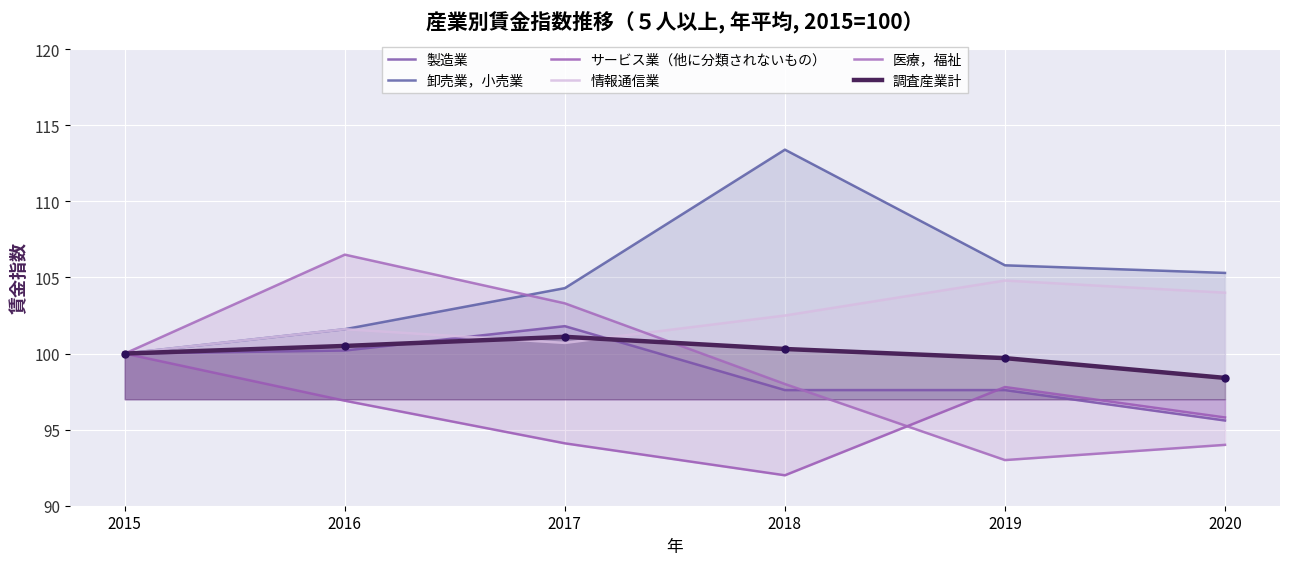

At 2020, list the series in order from largest to smallest.

卸売業，小売業, 情報通信業, 調査産業計, サービス業（他に分類されないもの）, 製造業, 医療，福祉